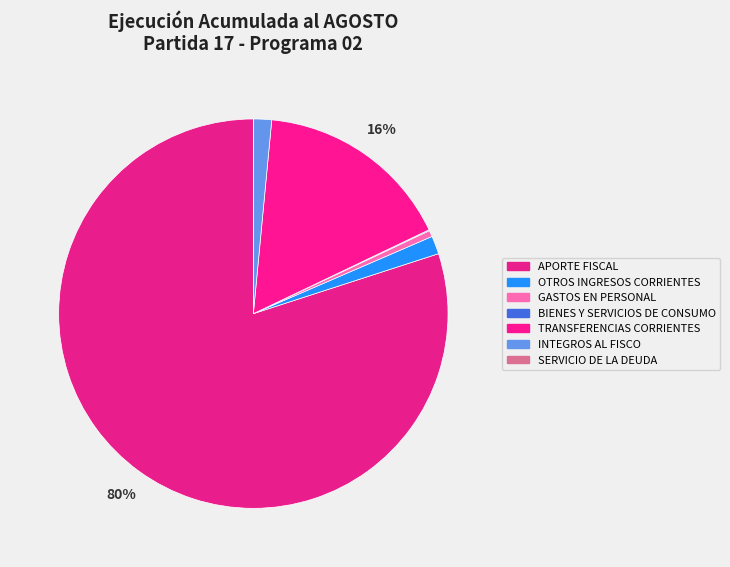

What portion of the pie excludes TRANSFERENCIAS CORRIENTES?

83.6%